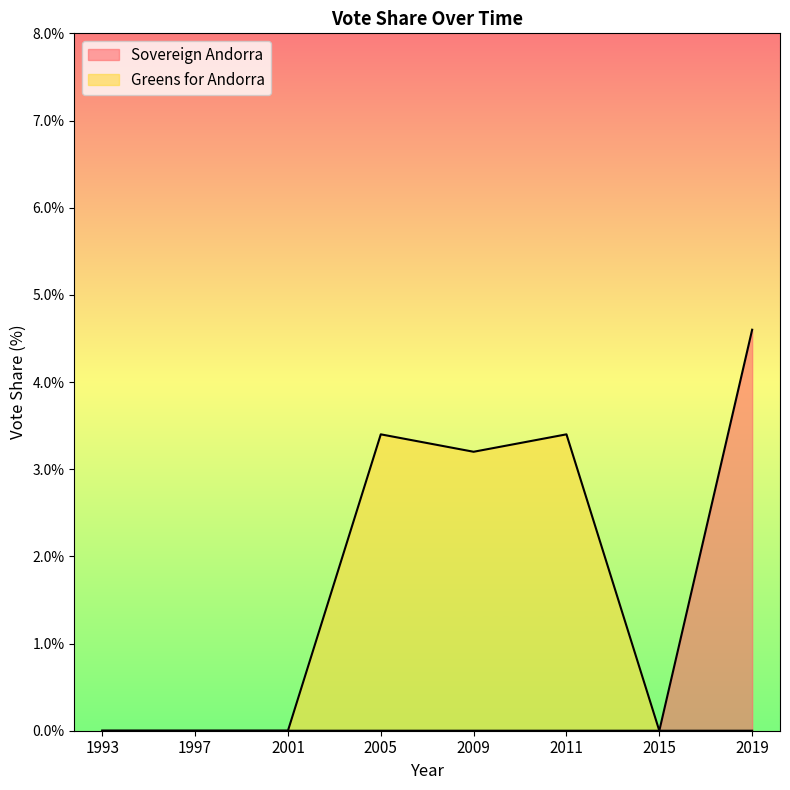

Which has a higher value, 2019 or 2001?

2019